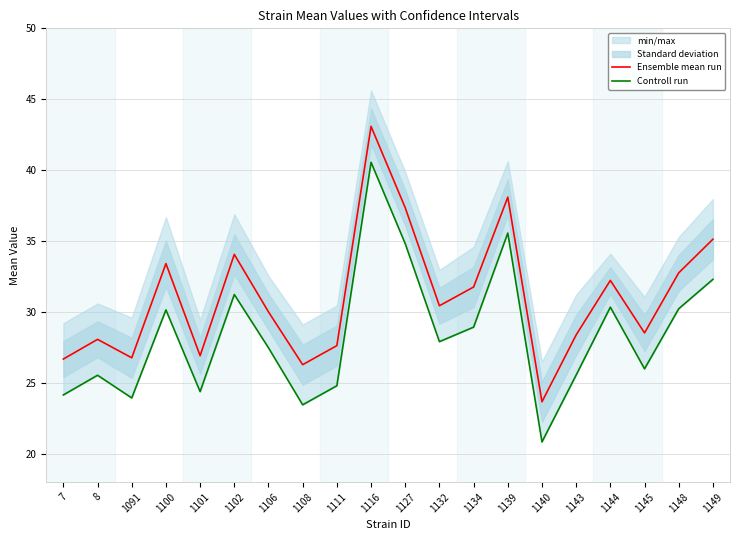

At which label does Controll run first exceed 27?

1100